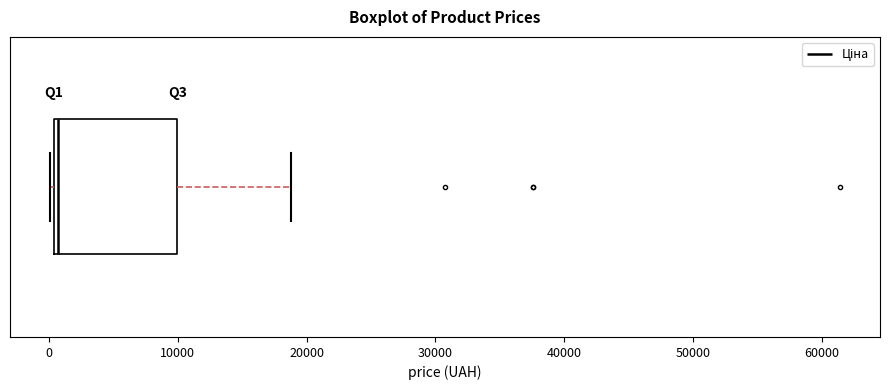

Transcribe this box plot: give where the median line is, the range the box spans, and where the two whiskers end, as read against the x-axis. The values are not printed on the chart, so give them approximately, as read against the axis.

median 1000, box 0 to 10000, whiskers 0 (just left of the box's left edge) to 19000